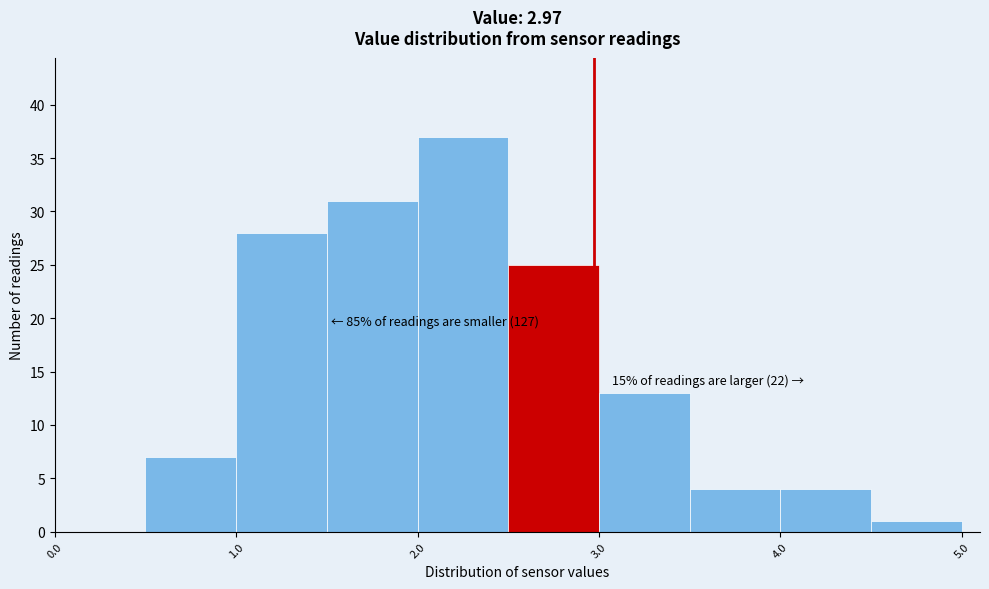

Over which range of the x-axis is the bar tallest?

2.0 to 2.5